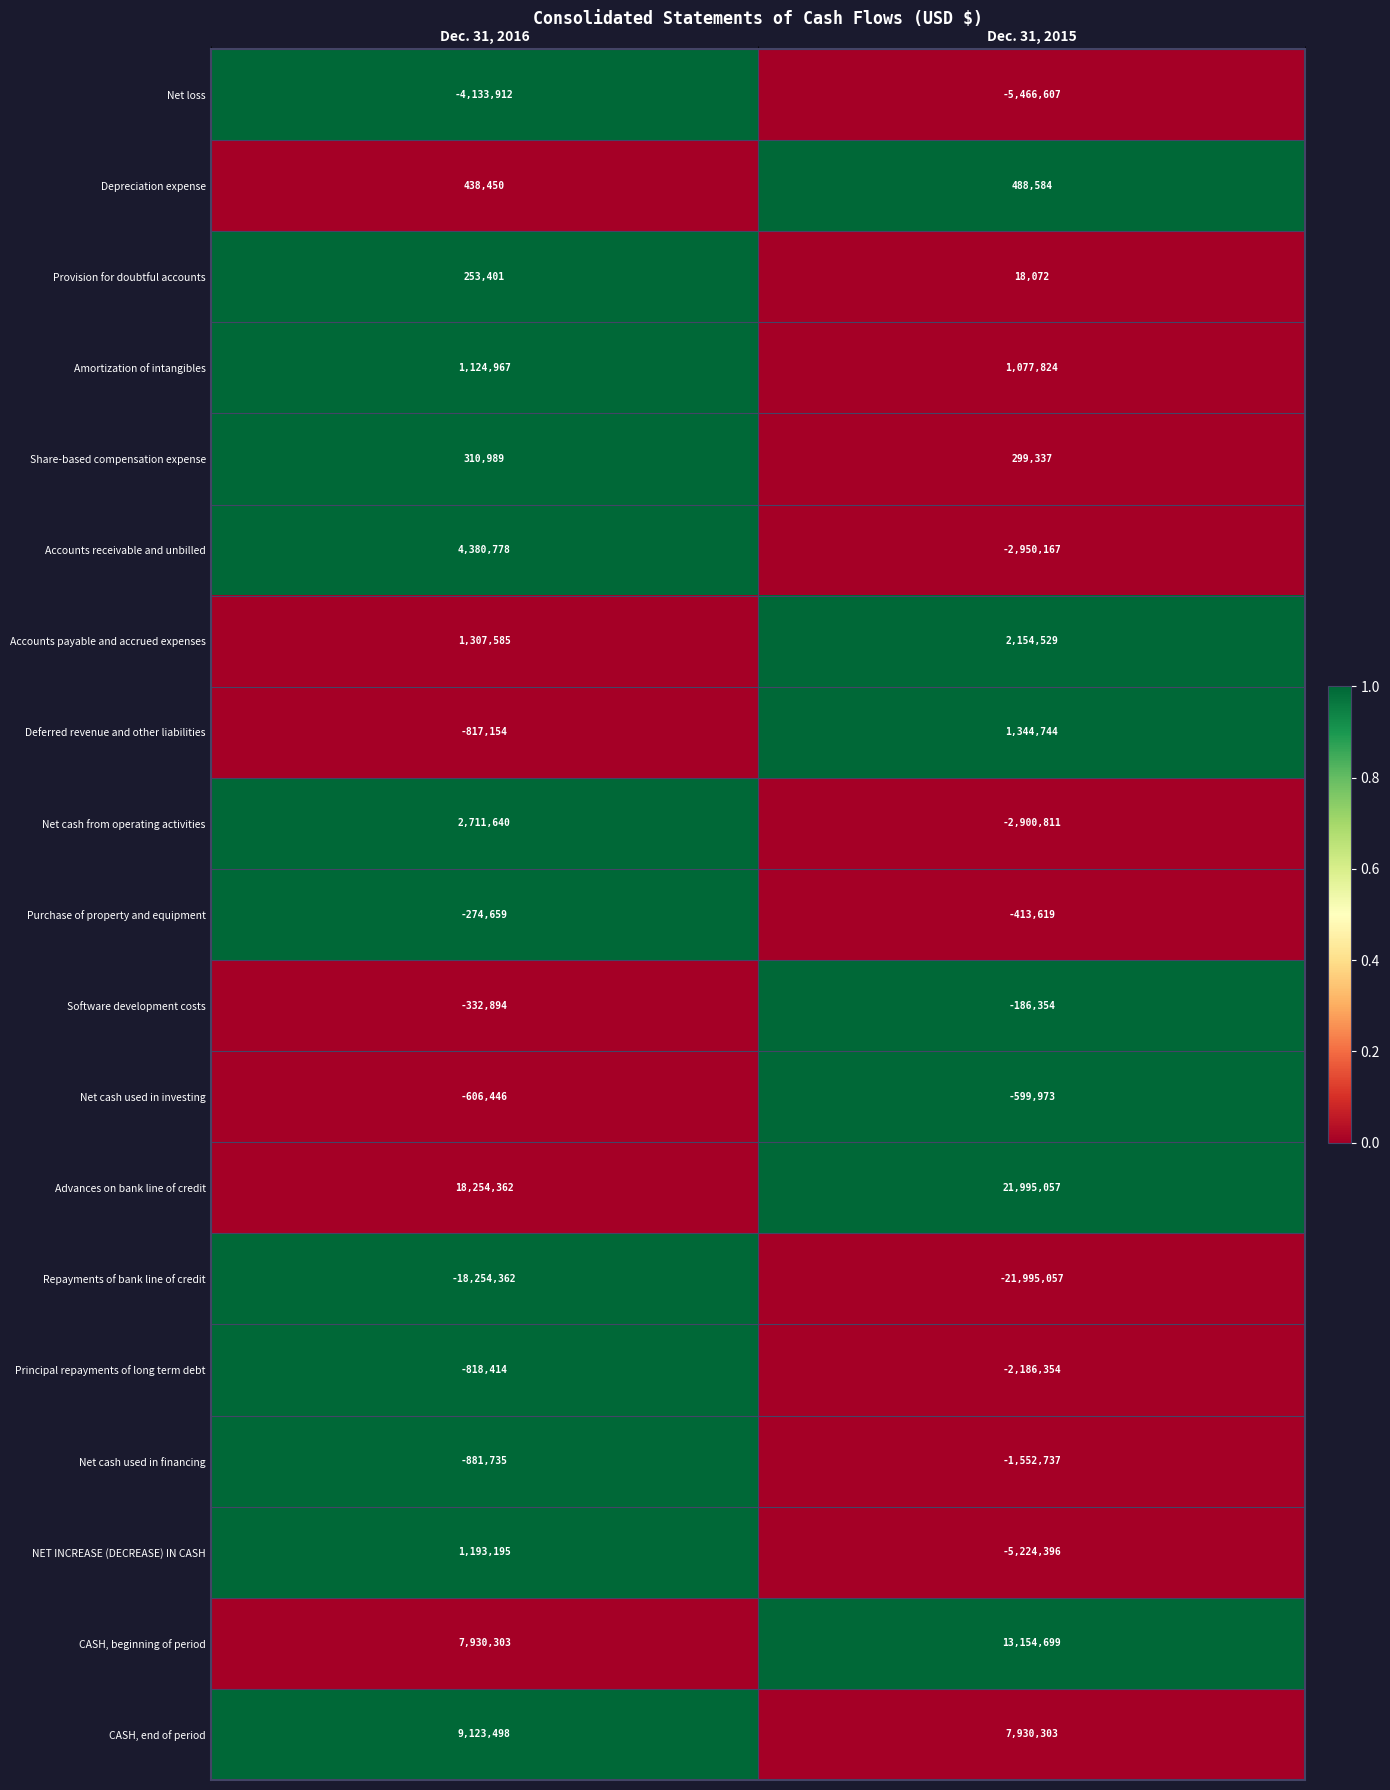

What is the difference between the maximum and minimum values in the CASH, end of period series?

1193195